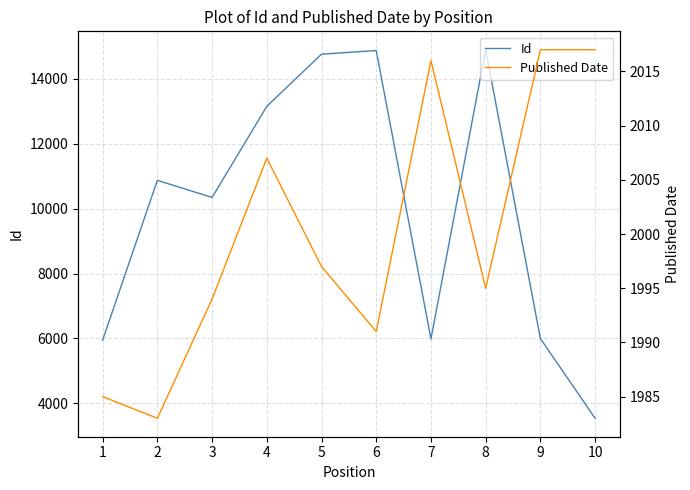

Does the chart display data point markers on the line(s)?

No